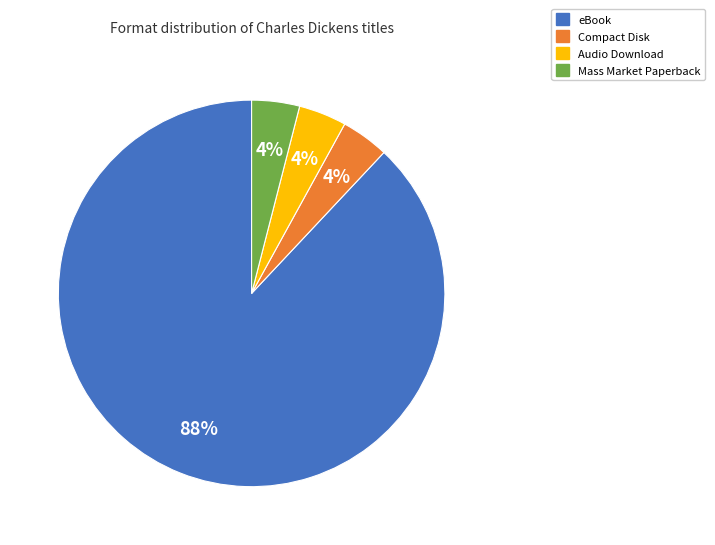

Count the number of slices in the pie.

4